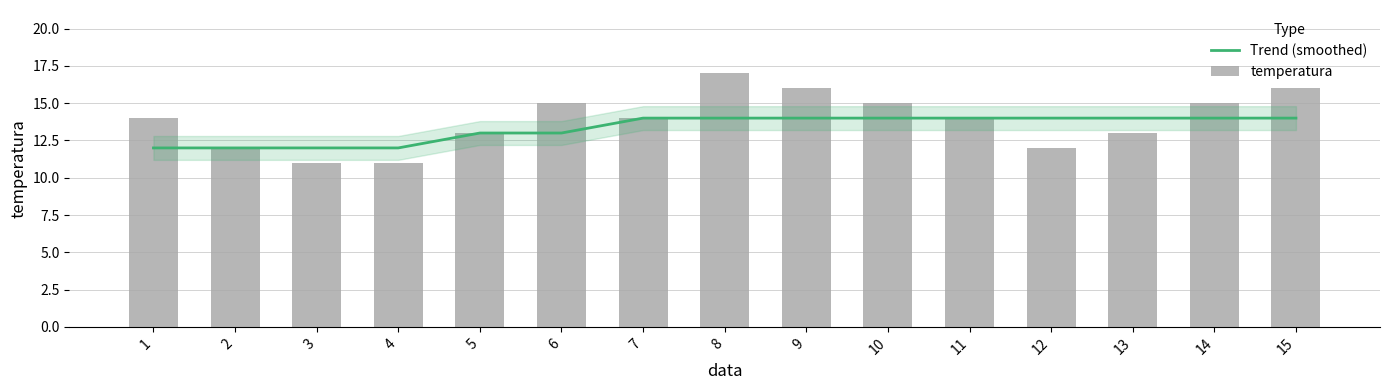

What is the highest value of the Trend (smoothed) series?

14